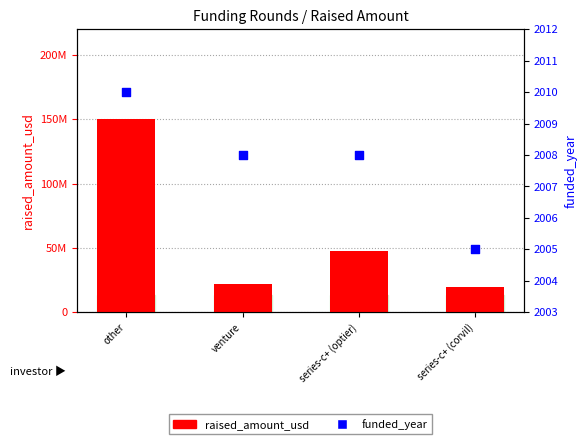

What are all the series names shown in the legend?

raised_amount_usd, funded_year